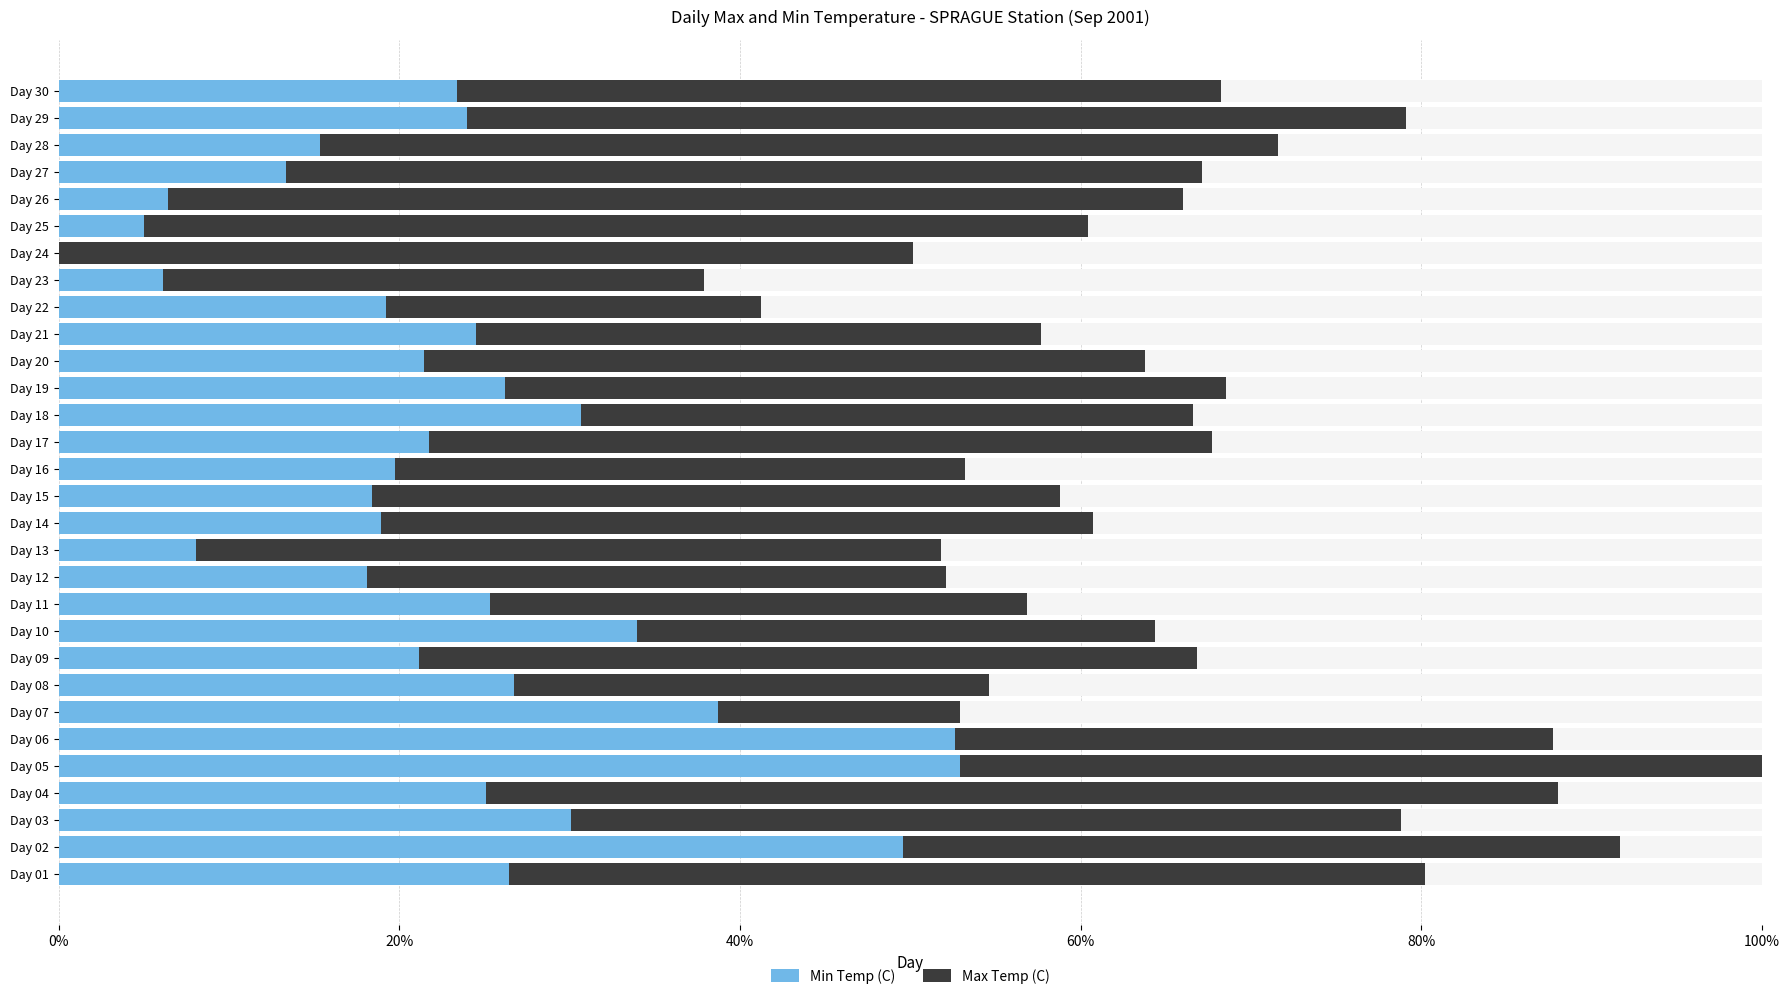

Is it true that Min Temp (C) equals 10.3 at Day 26?

False